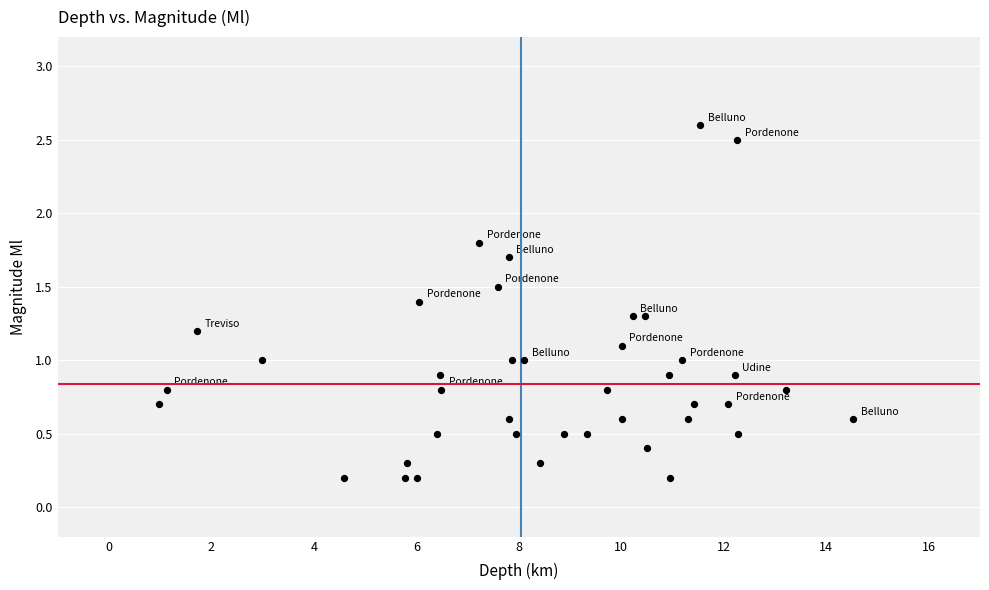

What is the range of Y values (max minus min)?

2.4